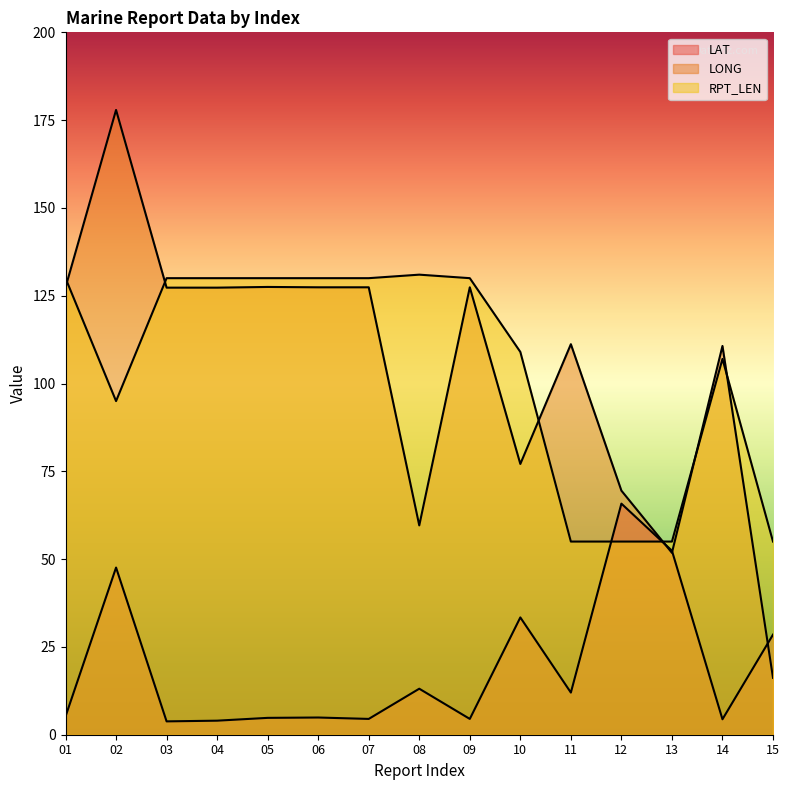

At which category is the sum across all series the highest?

02